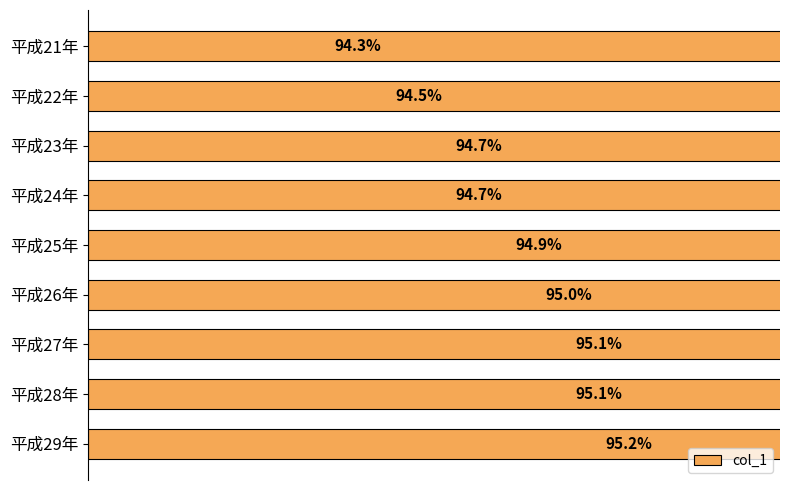

How many categories are shown in the chart?

9